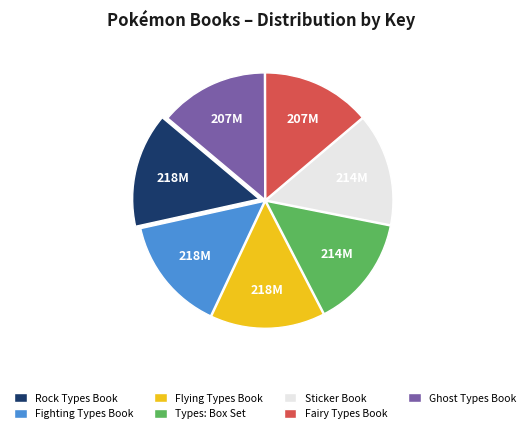

Is there any slice that represents more than half of the pie?

No